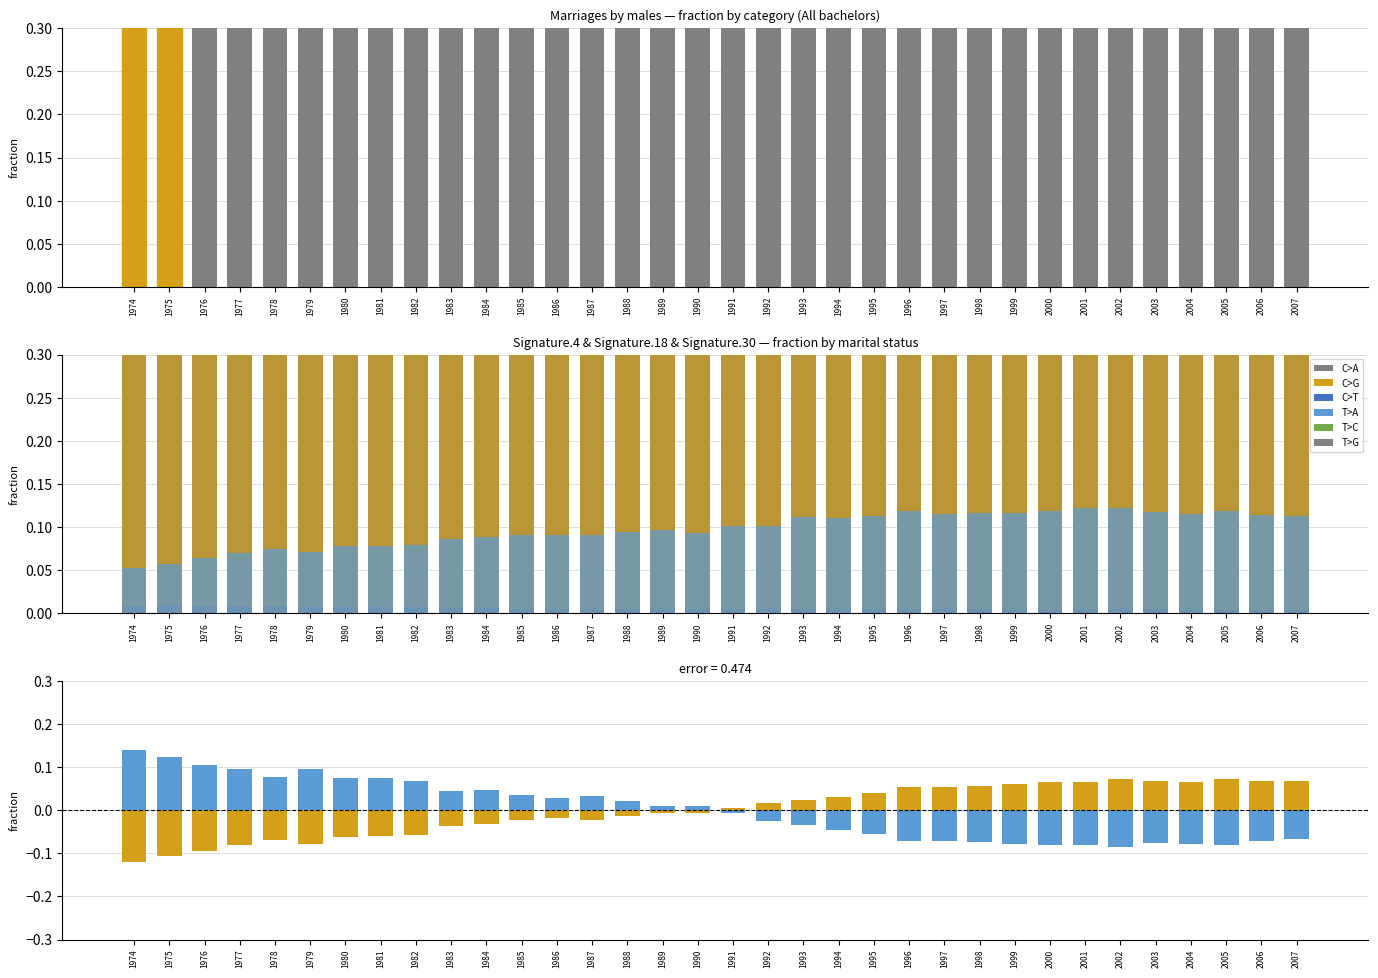

Which has a higher value, 1980 or 1995?

1980